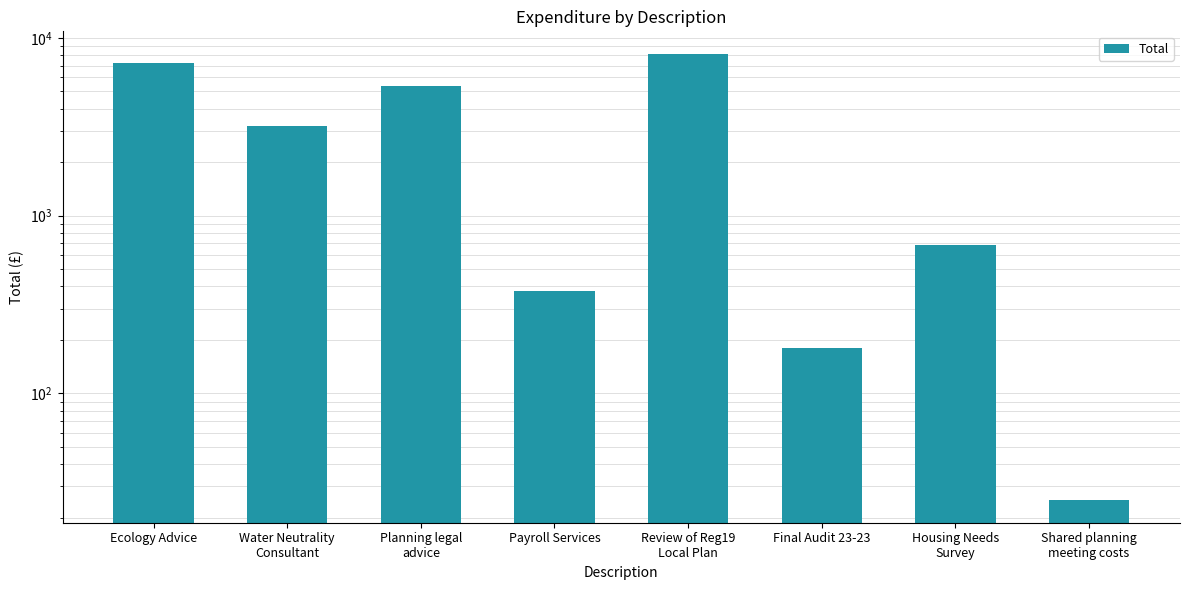

The value at Planning legal
advice is 7135.3. True or false?

False